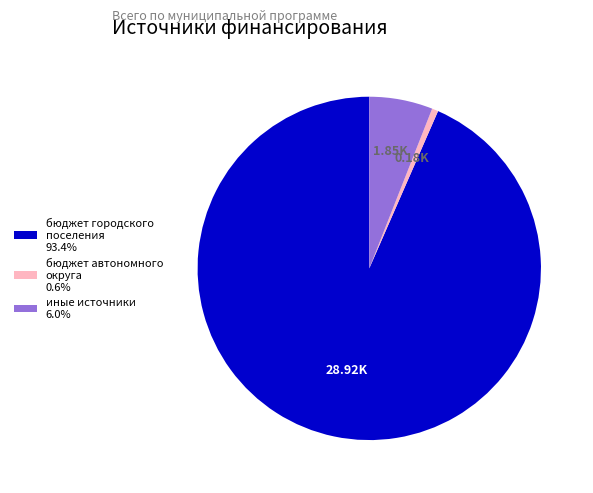

Combined, do бюджет автономного округа 0.6% and бюджет городского поселения 93.4% account for over 50%?

Yes